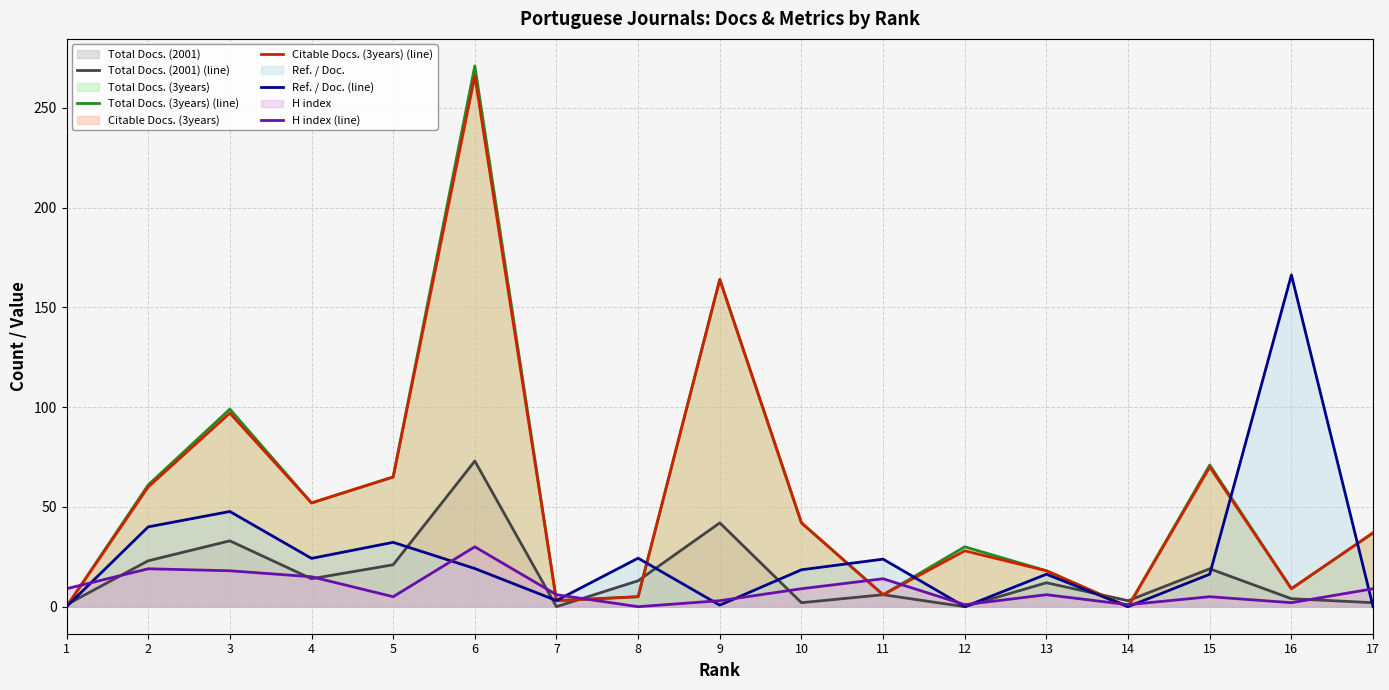

What is the average value of the Total Docs. (3years) (line) series?

54.9